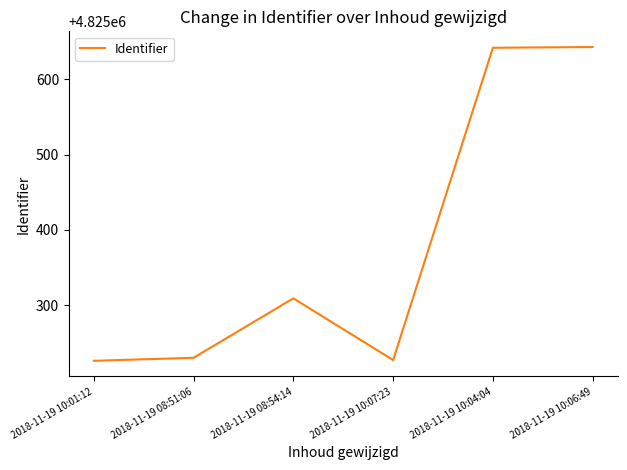

Is it true that the value at 2018-11-19 10:04:04 is 4825642?

True